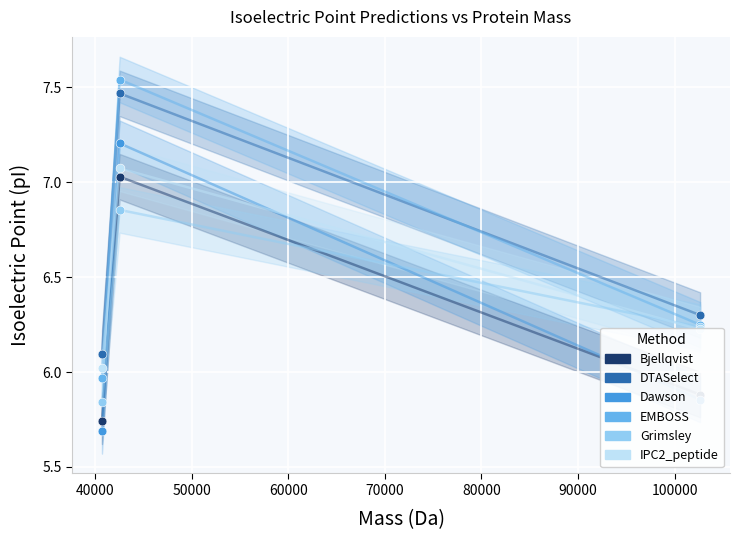

What is the total value across all series at A0A0H4M3U8?

43.2